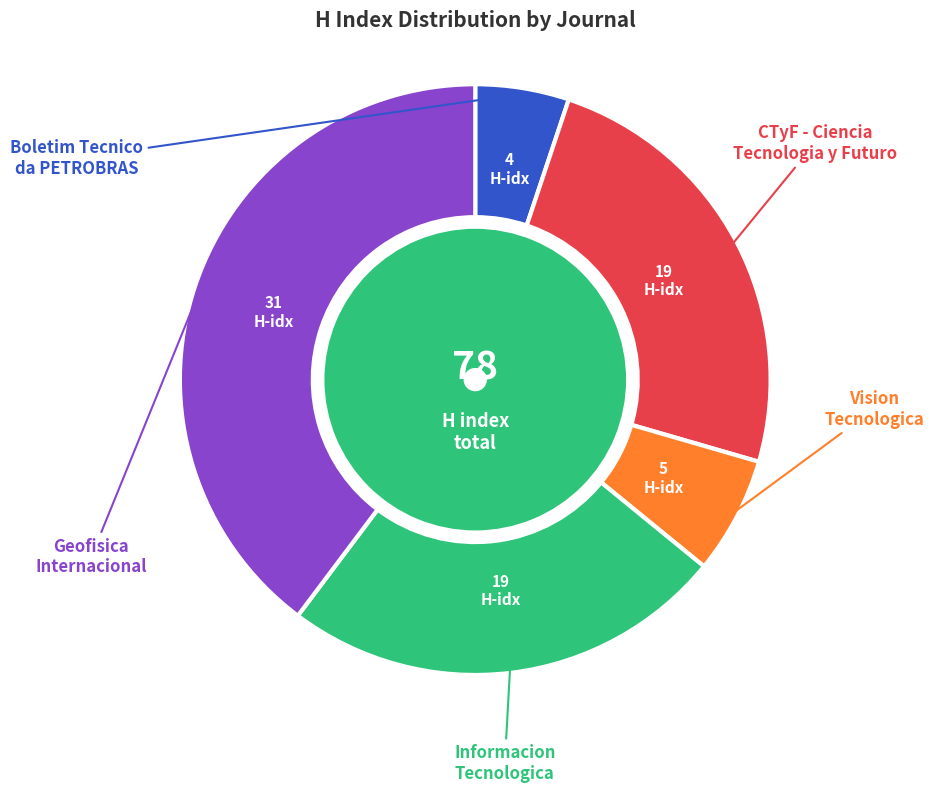

What is the total percentage of Informacion Tecnologica and Boletim Tecnico da PETROBRAS?

29.5%